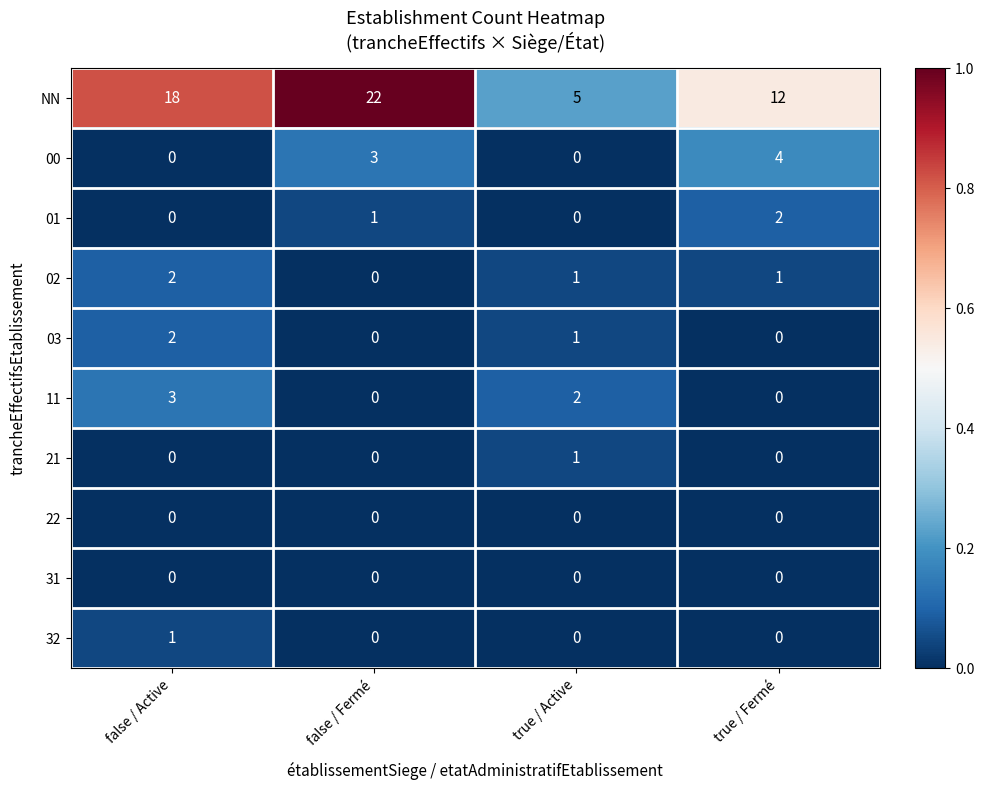

Which series changed the most between false / Fermé and true / Fermé?

NN